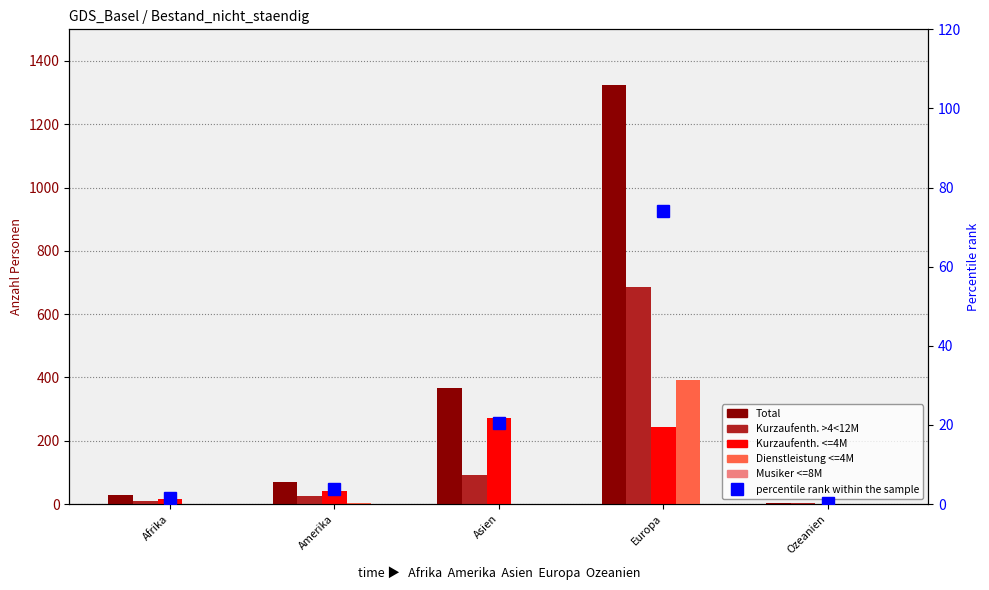

What position from the left is Afrika?

1